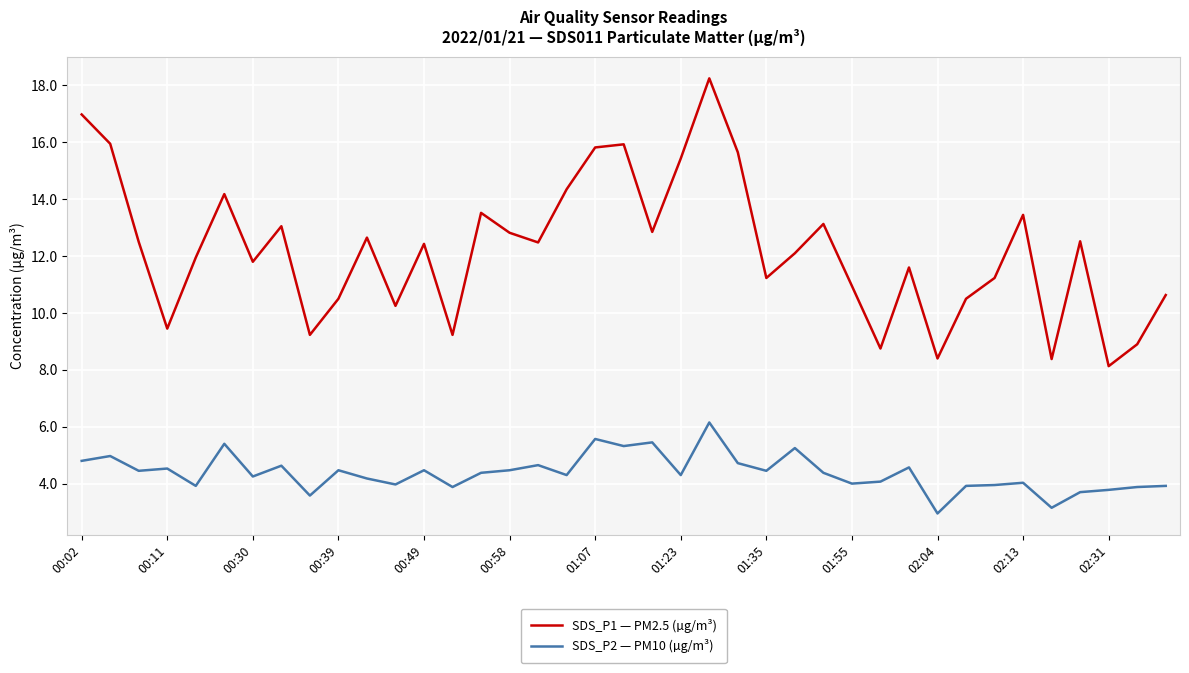

Which series has the largest total across all categories?

SDS_P1 — PM2.5 (µg/m³)